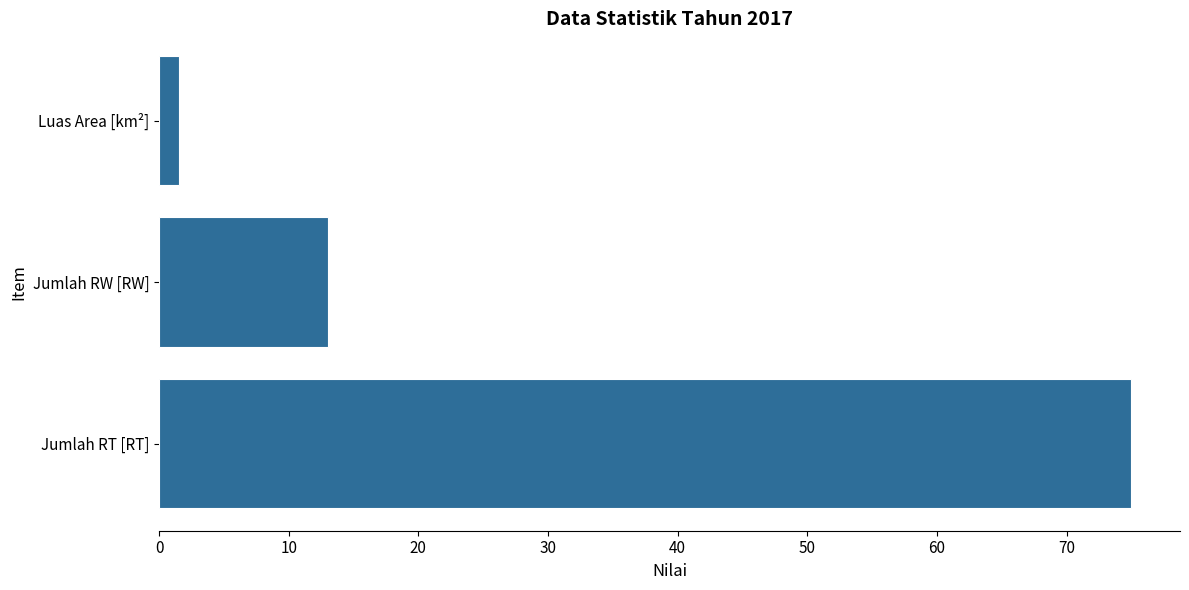

True or false: the data shows 75.0 at Jumlah RT [RT].

True